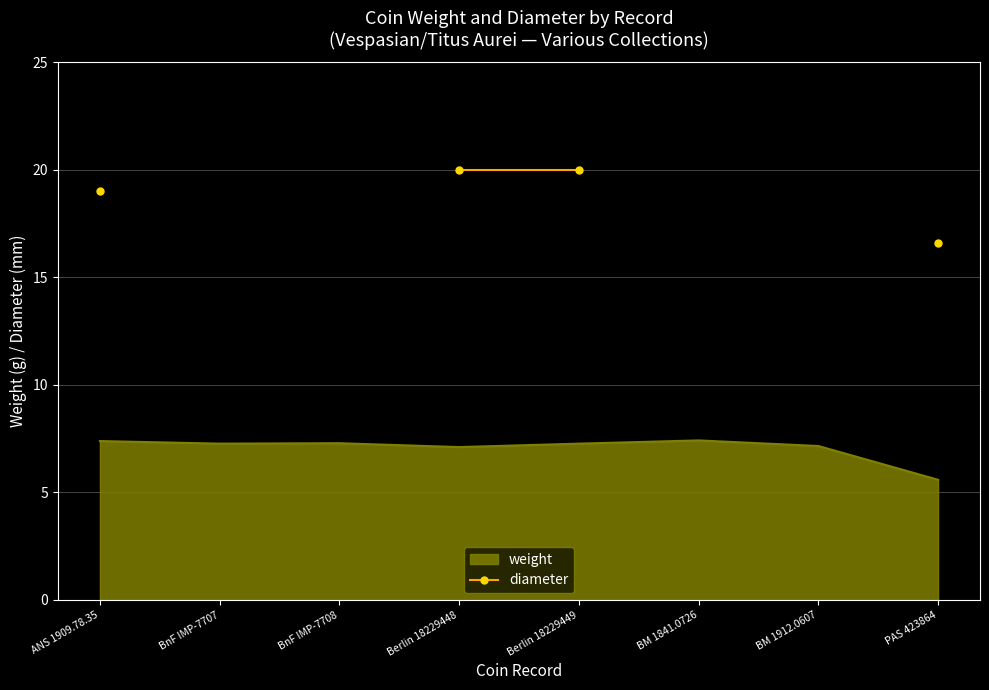

What is the value of the 4th point from the left?

20.0